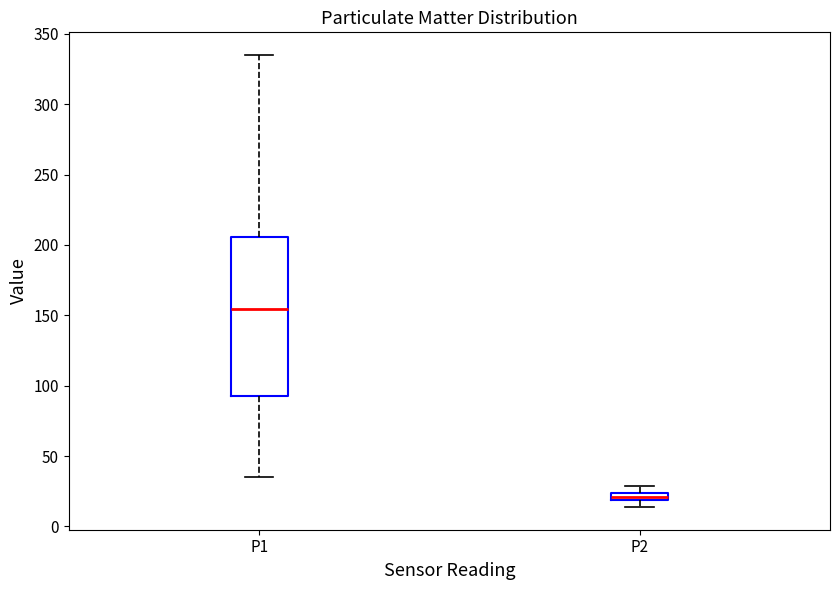

Where does the upper whisker of the box for P1 end on the y-axis? The values are not printed on the chart, so give them approximately, as read against the axis.

335